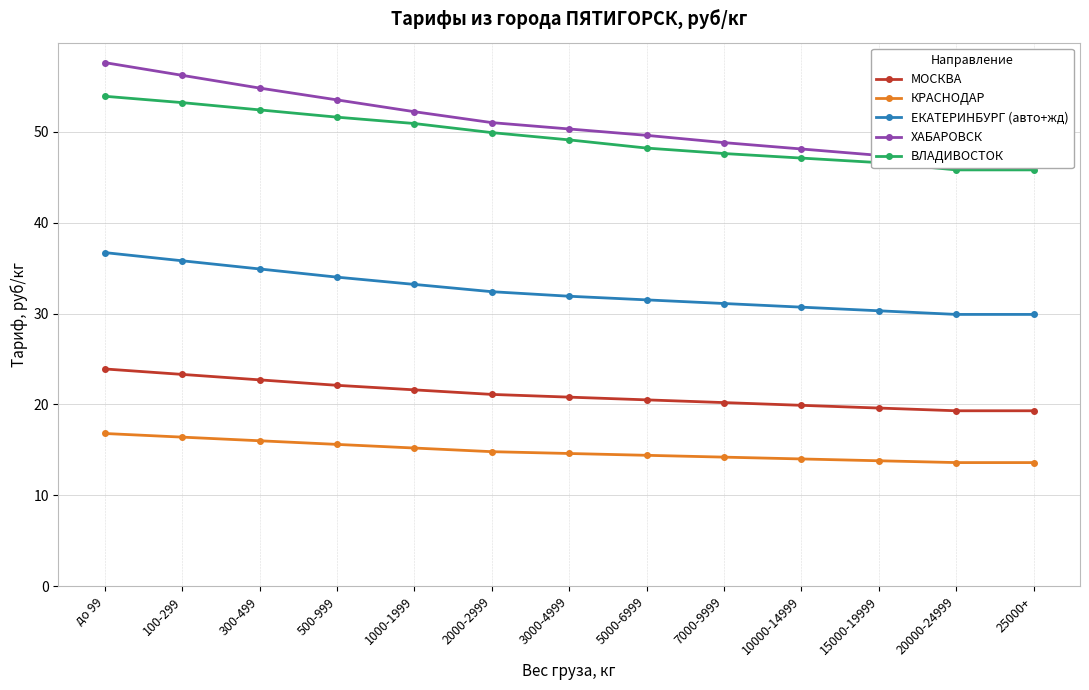

What is the difference between the highest and lowest values at 15000-19999?

33.6